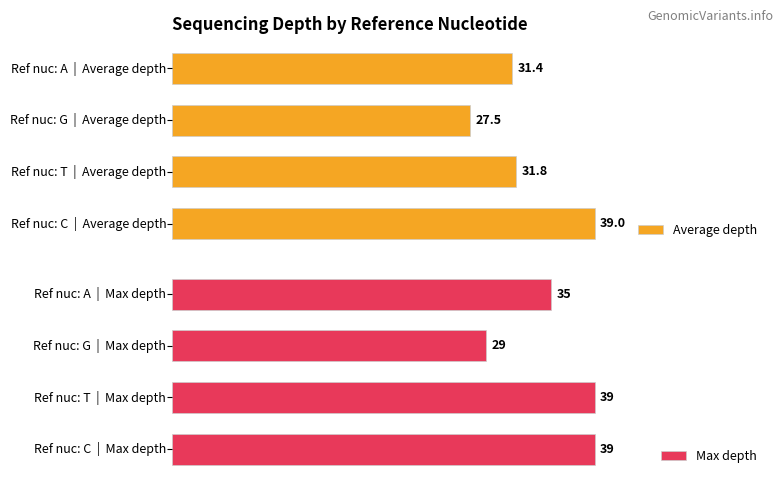

Which series has the largest range (max minus min)?

Average depth